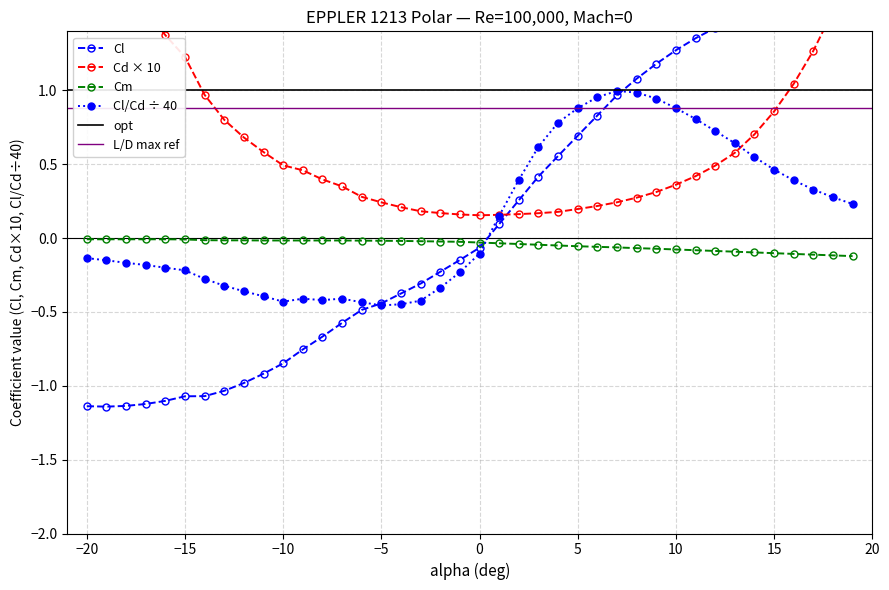

What is the difference between the maximum and minimum values in the Cm series?

0.1